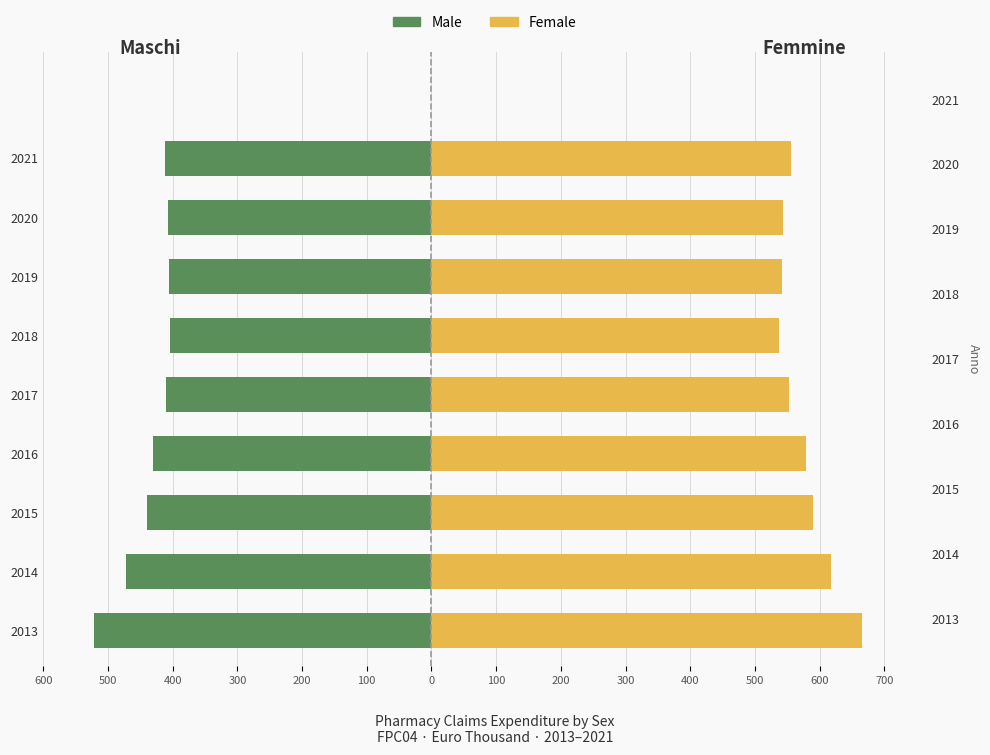

At 2016, list the series in order from largest to smallest.

Female, Male